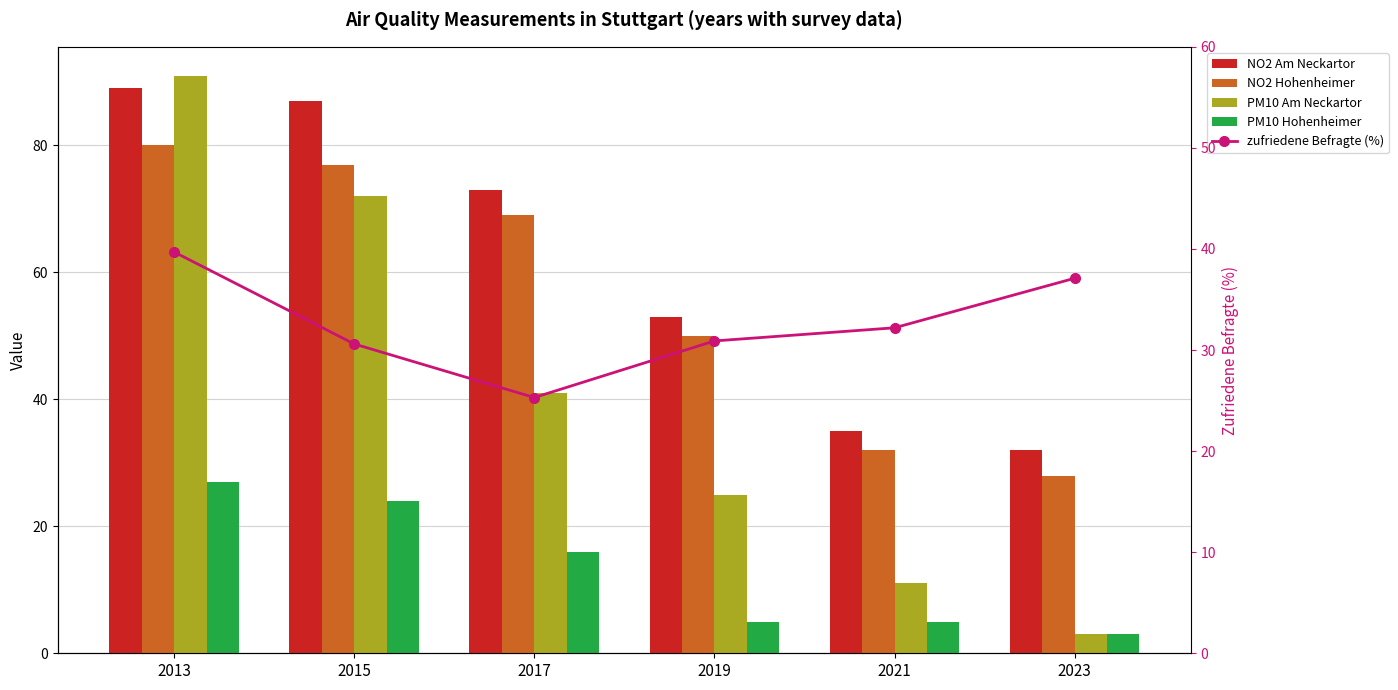

What are all the series names shown in the legend?

NO2 Am Neckartor, NO2 Hohenheimer, PM10 Am Neckartor, PM10 Hohenheimer, zufriedene Befragte (%)